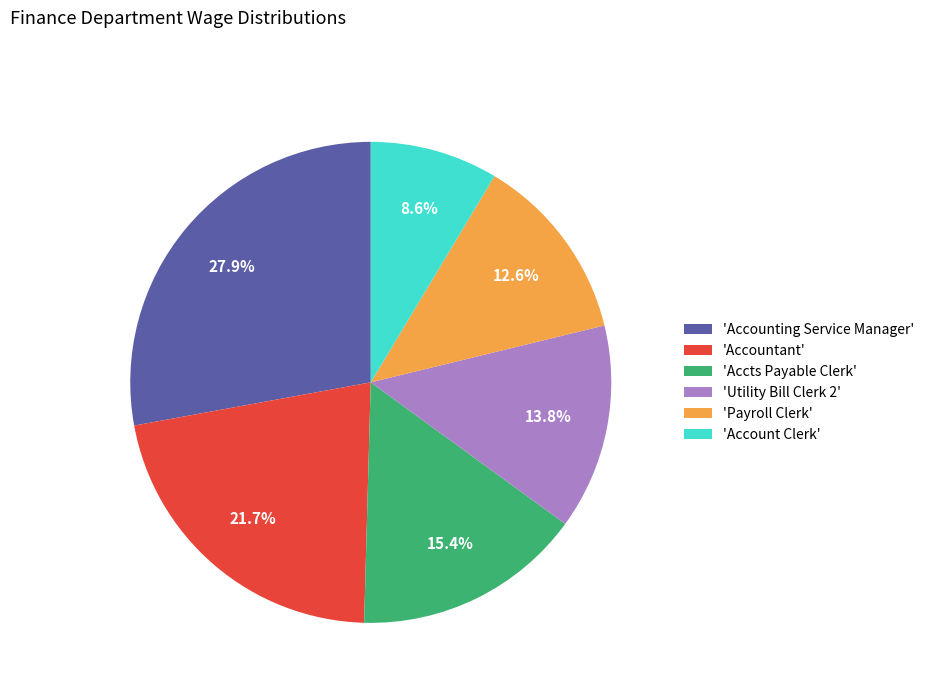

How many segments does this pie chart have?

6